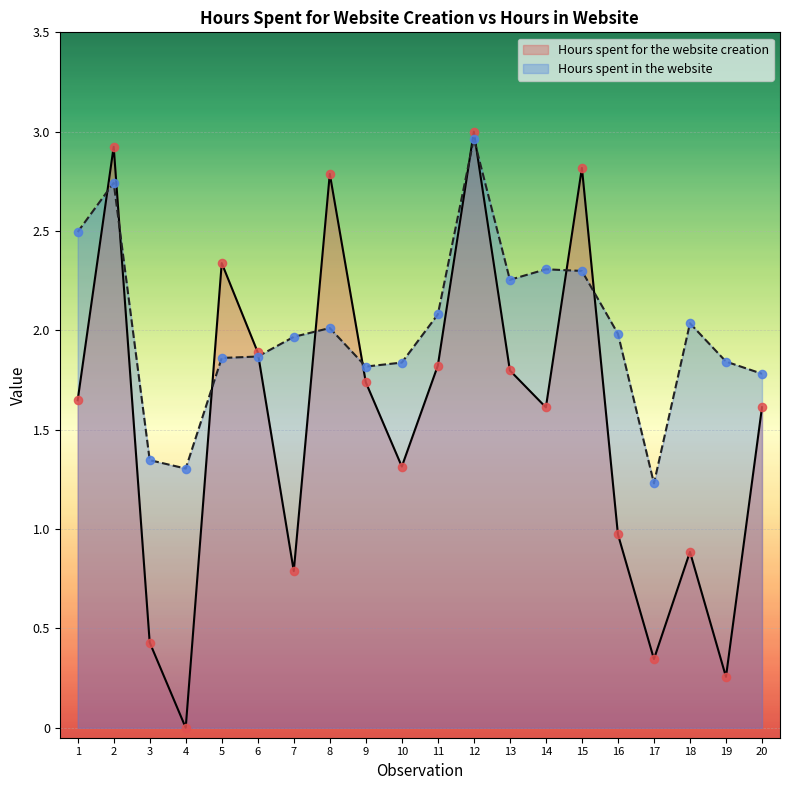

At how many categories does at least one series exceed 2?

10